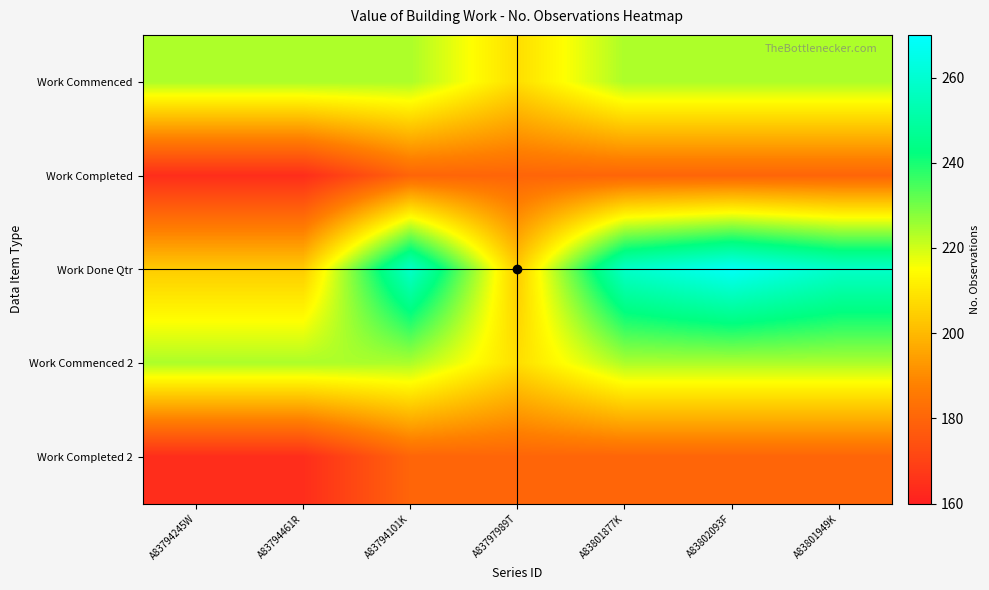

At which category does the chart reach its minimum across all series?

A83794245W